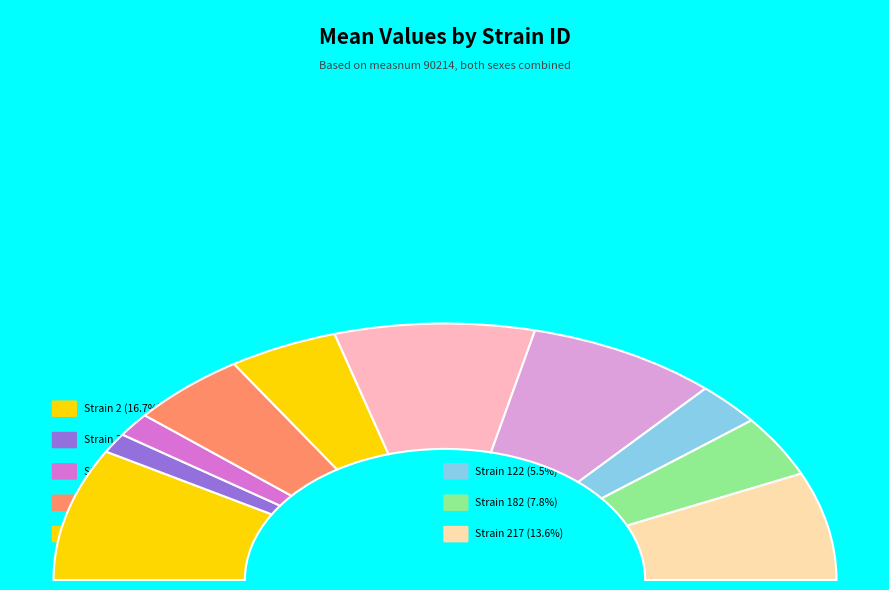

To the nearest percent, what is the difference between the 182 and 42 slice percentages?

8%